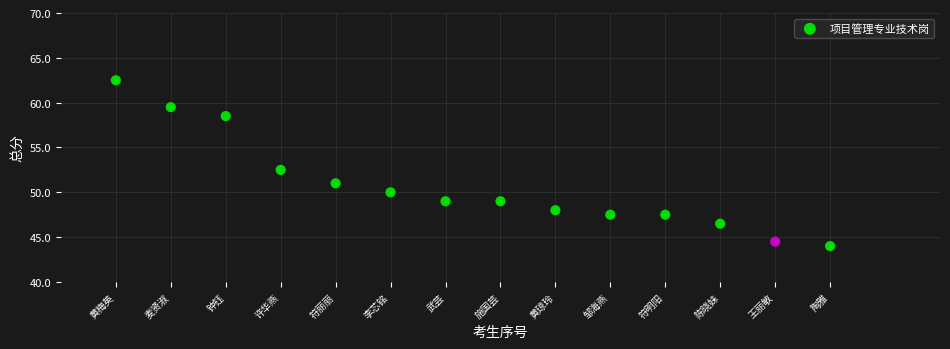

What is the range of Y values (max minus min)?

18.5